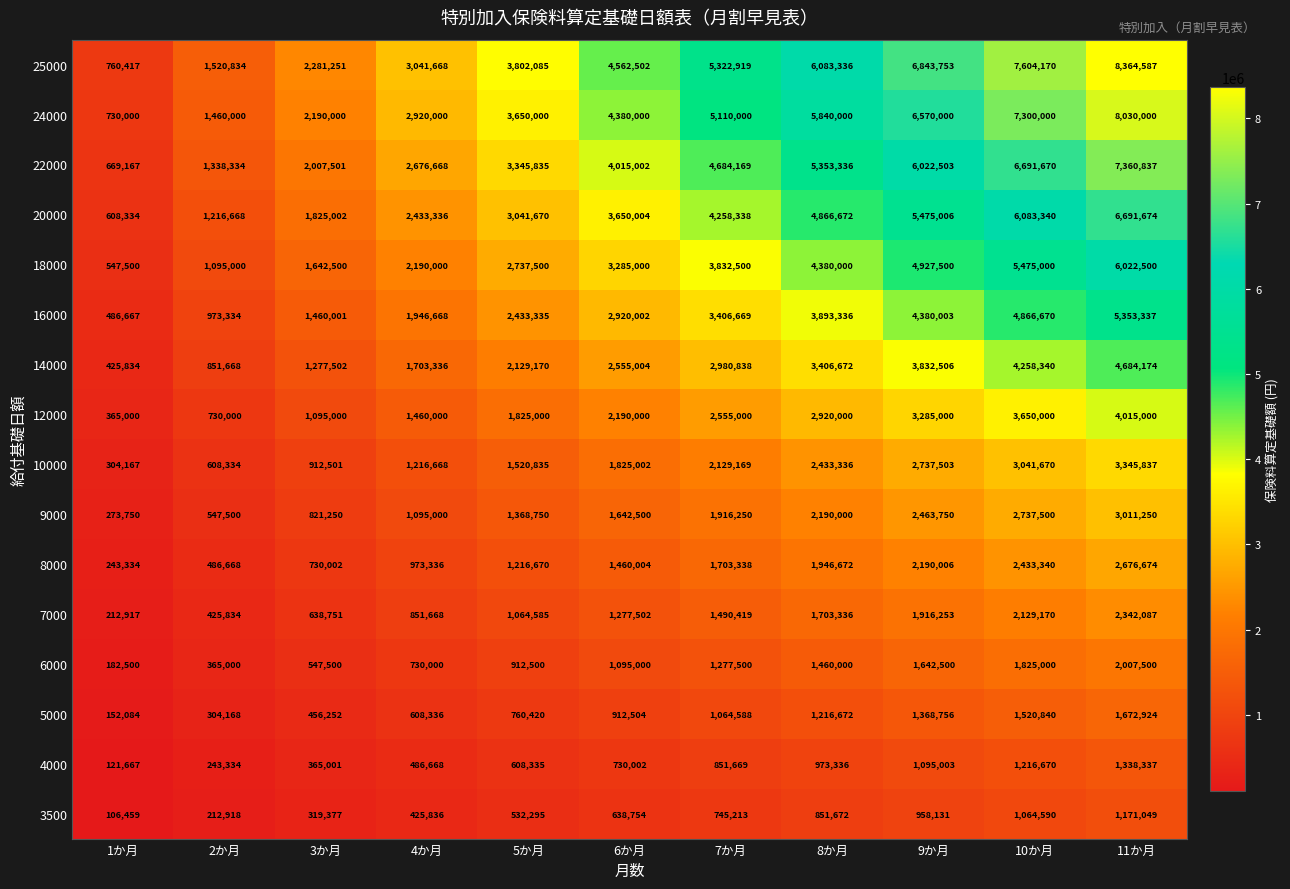

Count the 8000 values in the range 730002 to 2190006.

7